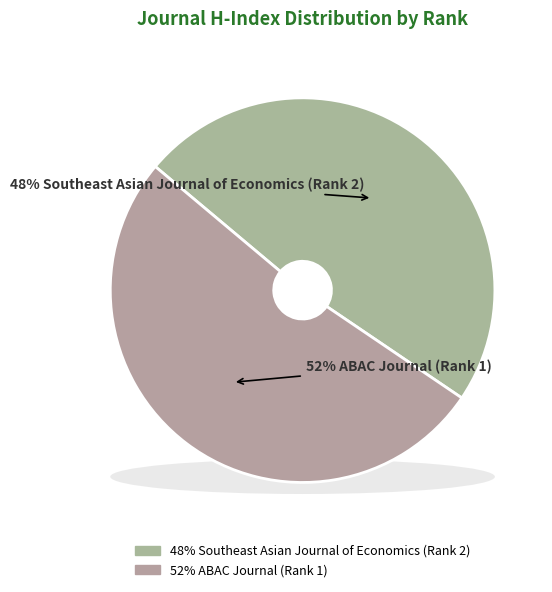

To the nearest percent, what is the average slice percentage?

50%